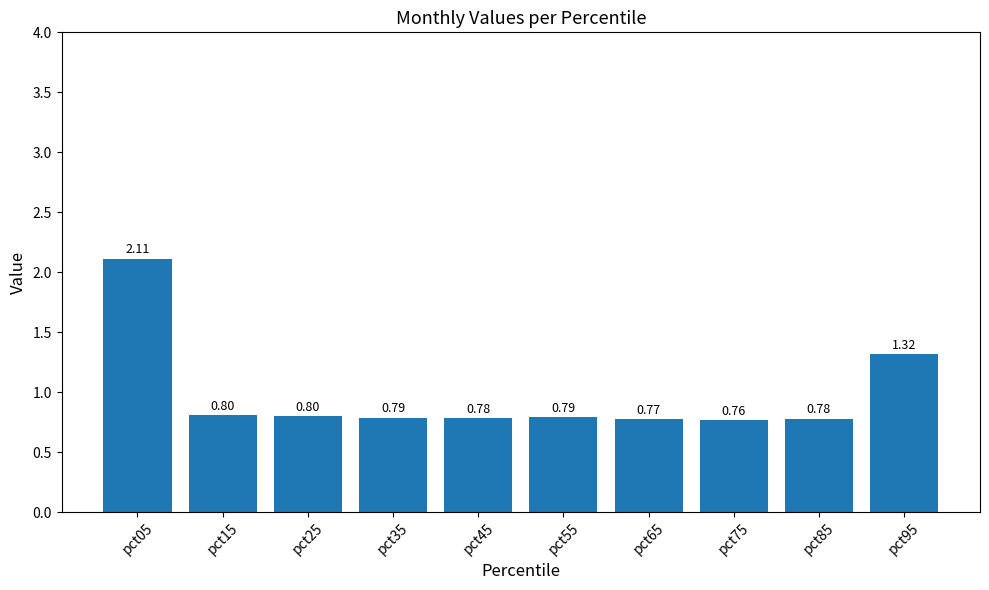

What is the average value?

1.0